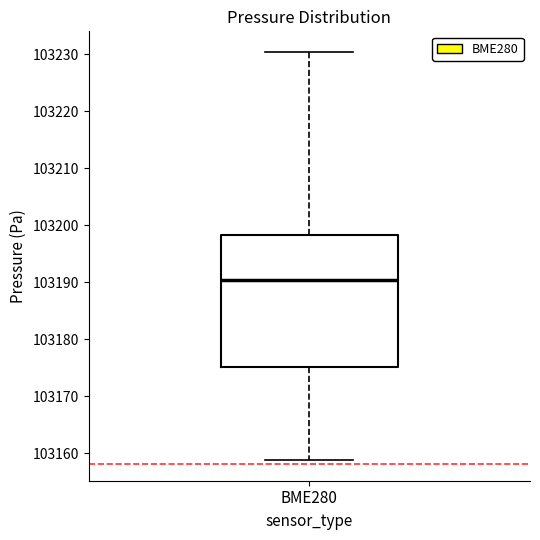

Read this box plot against the y-axis: the position of the median line, the range covered by the box, and the ends of both whiskers. The values are not printed on the chart, so give them approximately, as read against the axis.

median 103190, box 103175 to 103198, whiskers 103159 to 103230